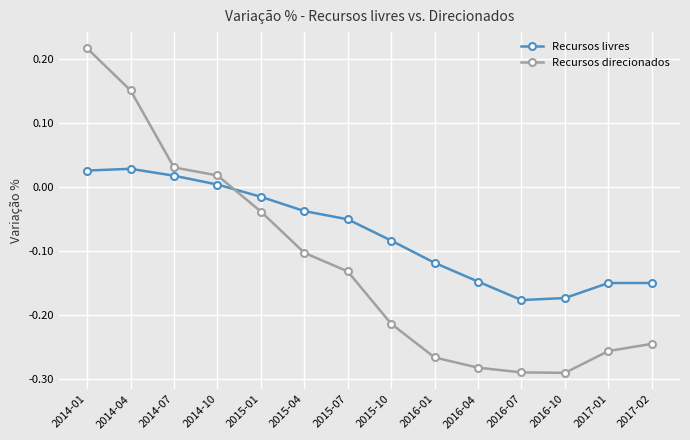

What are all the series names shown in the legend?

Recursos livres, Recursos direcionados